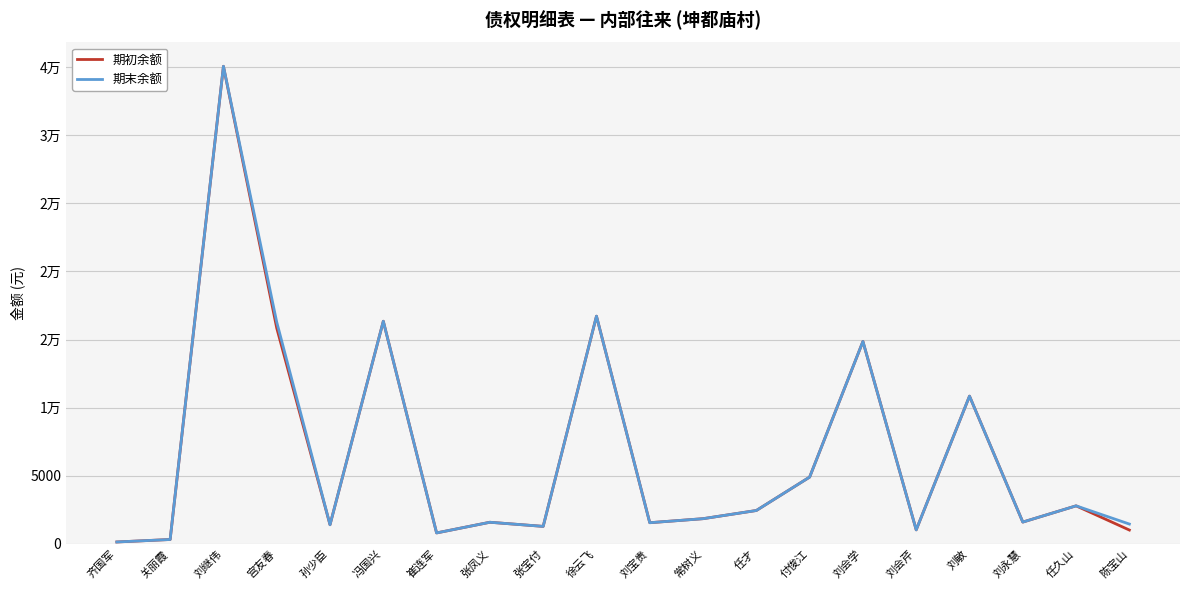

In 期初余额, how many points are lower than both neighbors (excluding endpoints)?

6